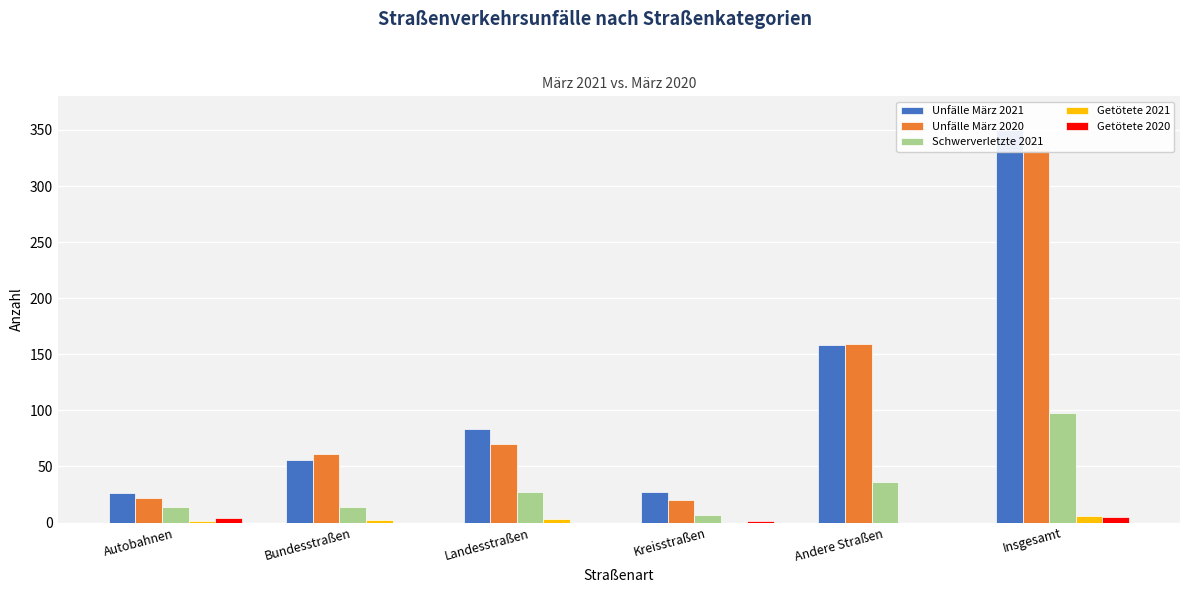

Between Landesstraßen and Andere Straßen, which series saw the biggest shift?

Unfälle März 2020